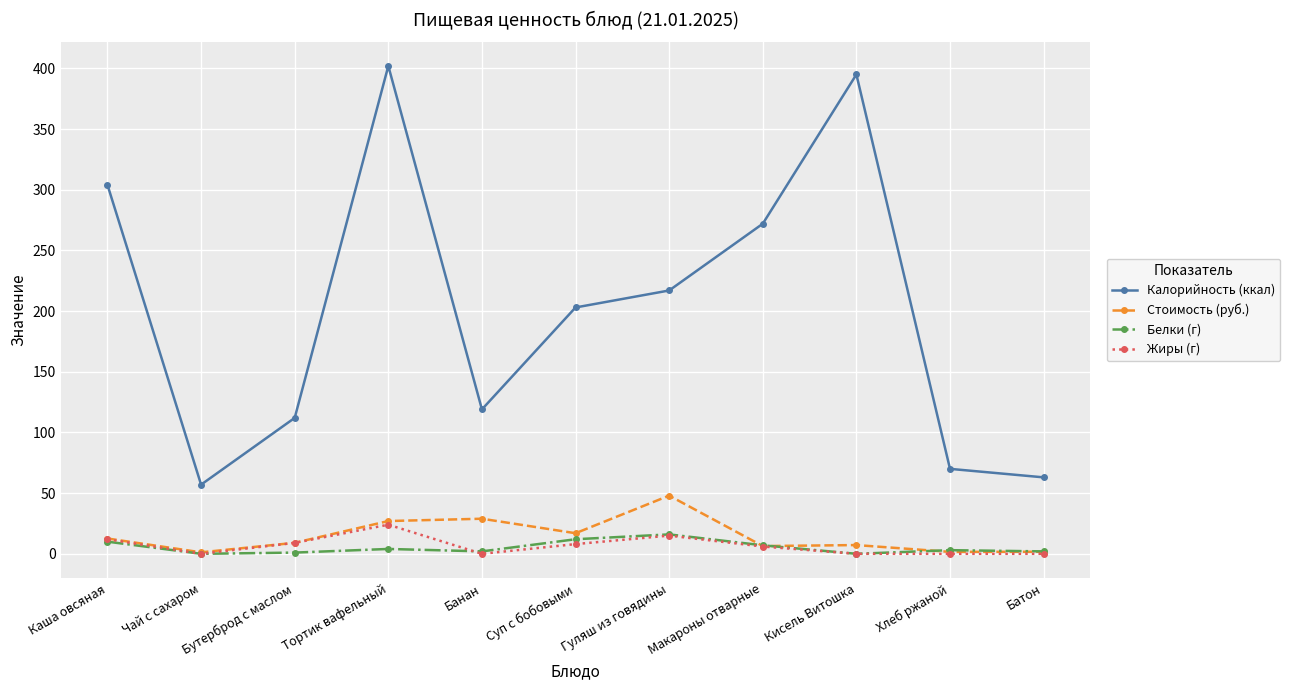

Read the Калорийность (ккал) value at Гуляш из говядины.

217.0